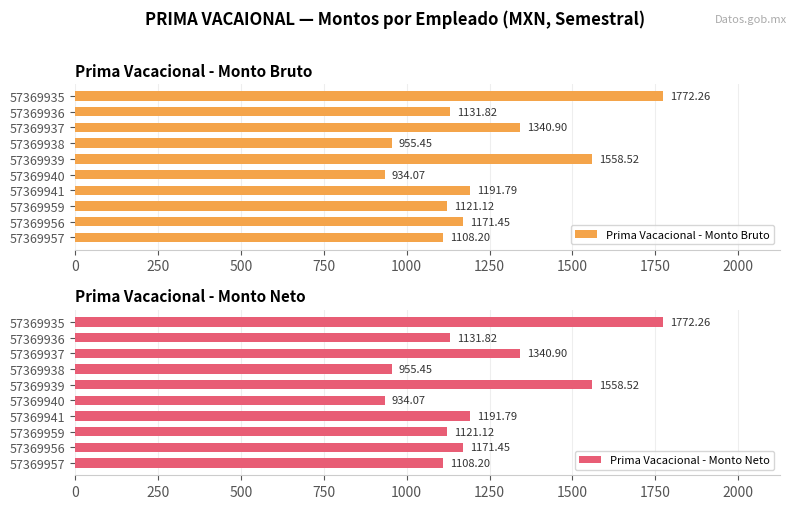

Which series has the widest spread of values?

Prima Vacacional - Monto Bruto